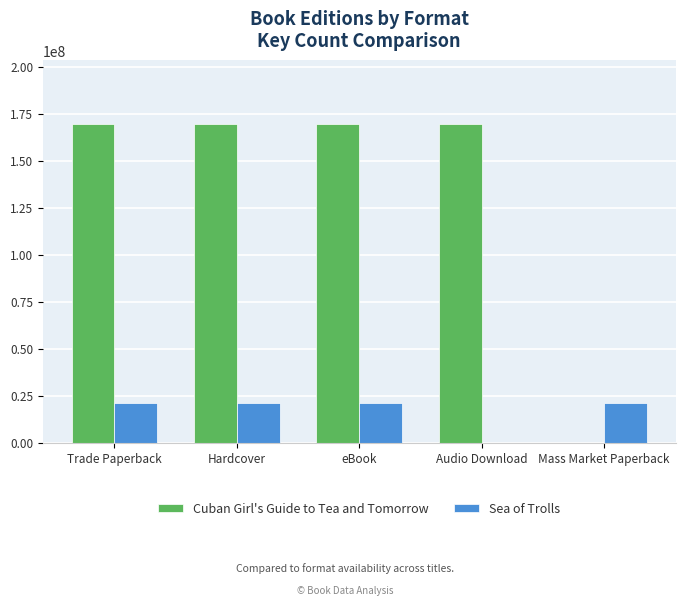

What is the maximum value for Cuban Girl's Guide to Tea and Tomorrow?

169431562